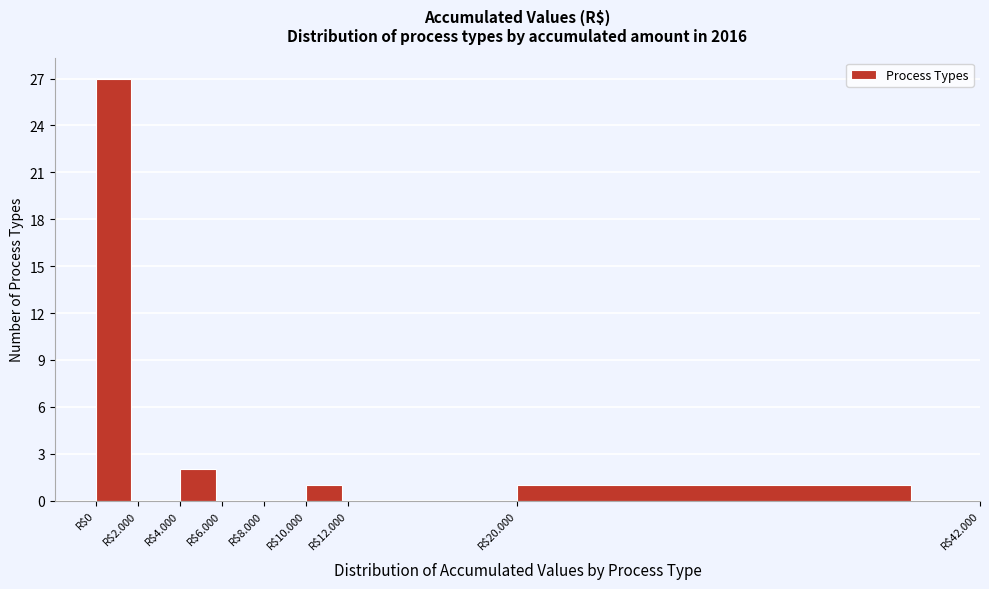

At which label is the value closest to 13?

R$4.000